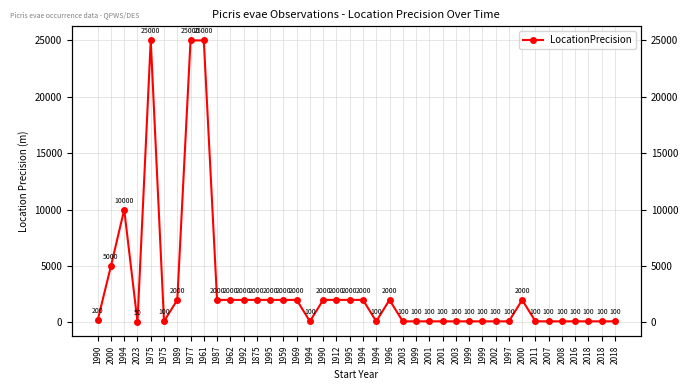

Reading left to right, transcribe all the data shown in this chart.

200	5000	10000	50	25000	100	2000	25000	25000	2000	2000	2000	2000	2000	2000	2000	100	2000	2000	2000	2000	100	2000	100	100	100	100	100	100	100	100	100	2000	100	100	100	100	100	100	100